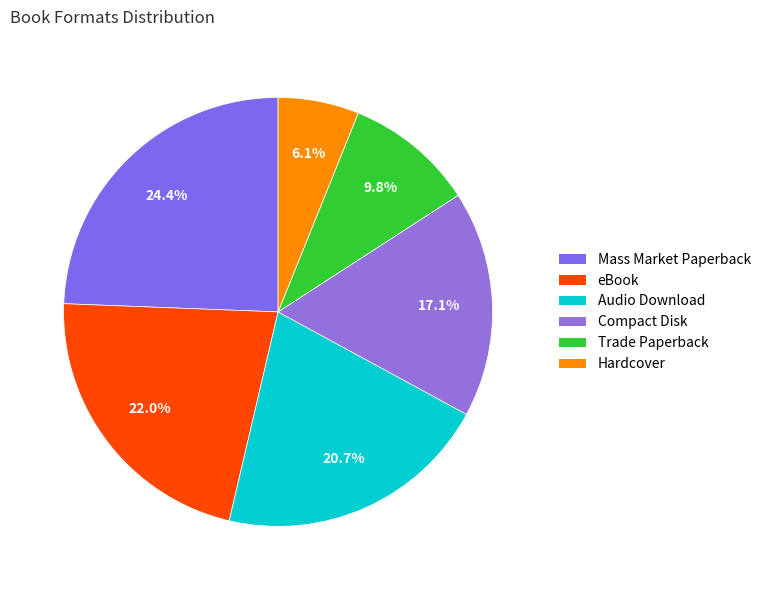

Is there any slice that represents more than half of the pie?

No